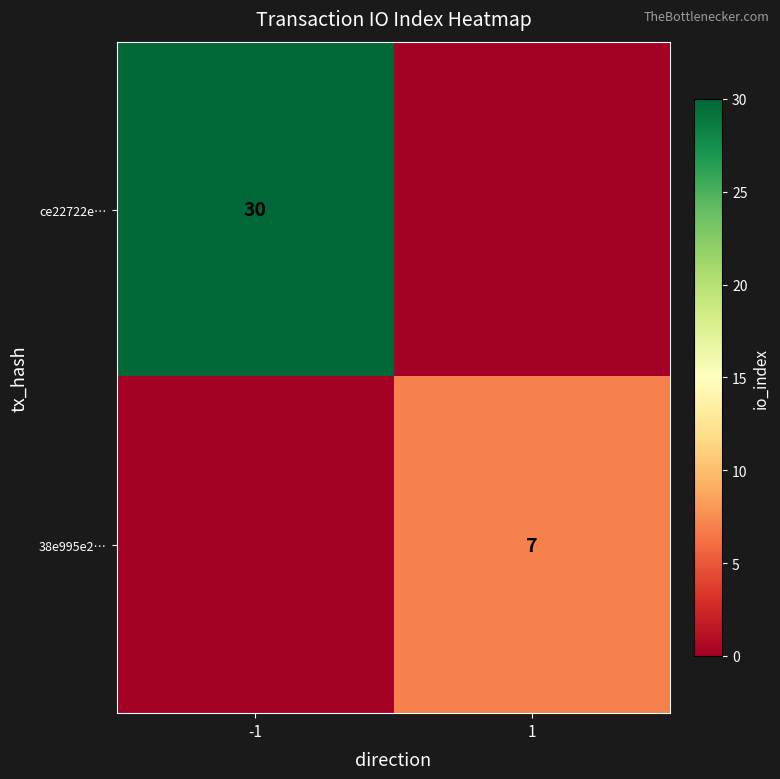

Which category has the lowest value across all series?

1